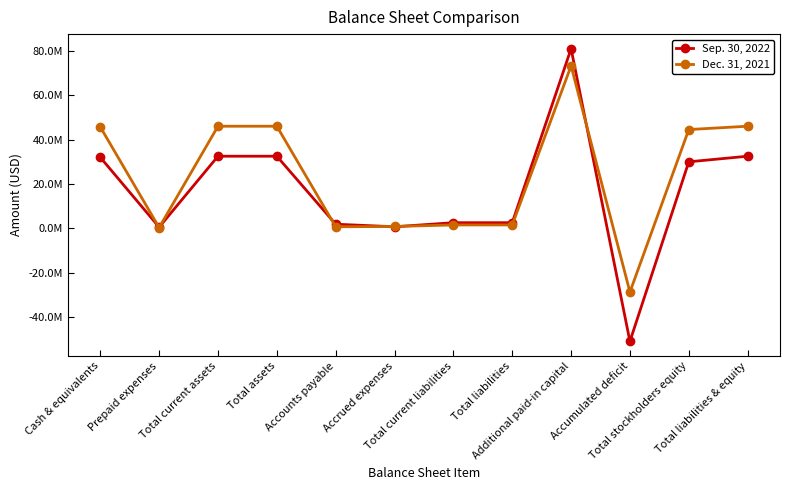

Reading left to right, transcribe all the data shown in this chart.

Sep. 30, 2022: Cash & equivalents=31987091	Prepaid expenses=499947	Total current assets=32487038	Total assets=32487038	Accounts payable=1845705	Accrued expenses=680830	Total current liabilities=2526535	Total liabilities=2526535	Additional paid-in capital=80919684	Accumulated deficit=-50959997	Total stockholders equity=29960503	Total liabilities & equity=32487038
Dec. 31, 2021: Cash & equivalents=45686014	Prepaid expenses=315464	Total current assets=46001478	Total assets=46001478	Accounts payable=688074	Accrued expenses=818440	Total current liabilities=1506514	Total liabilities=1506514	Additional paid-in capital=73220361	Accumulated deficit=-28726207	Total stockholders equity=44494964	Total liabilities & equity=46001478